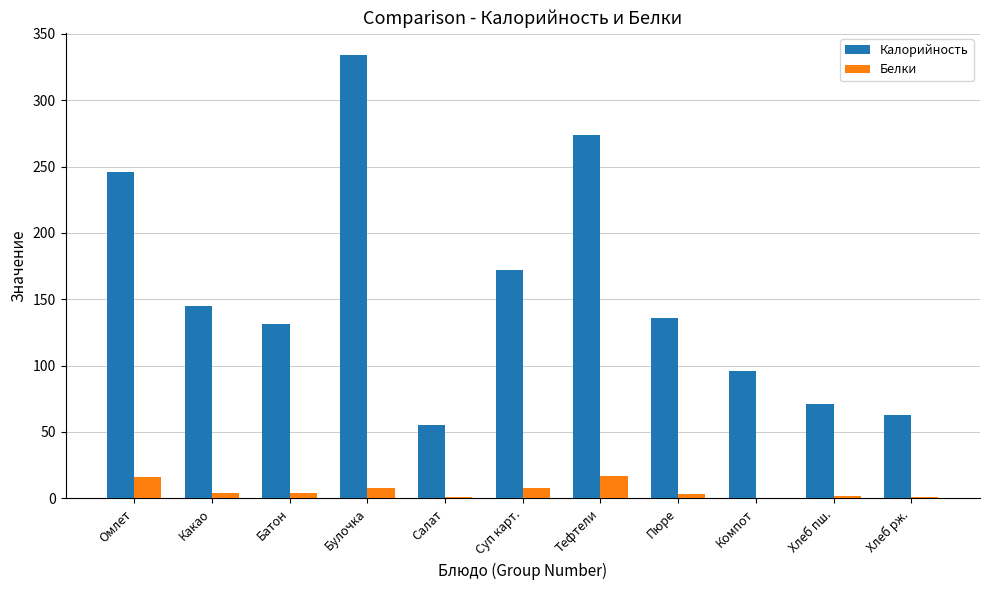

What is the sum of all Калорийность values?

1723